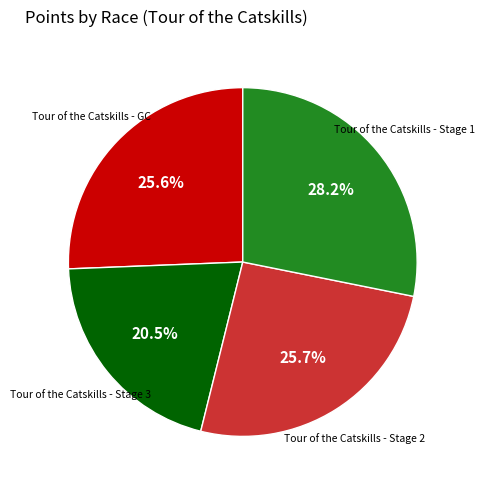

Between Tour of the Catskills - Stage 1 and Tour of the Catskills - Stage 3, which is larger?

Tour of the Catskills - Stage 1